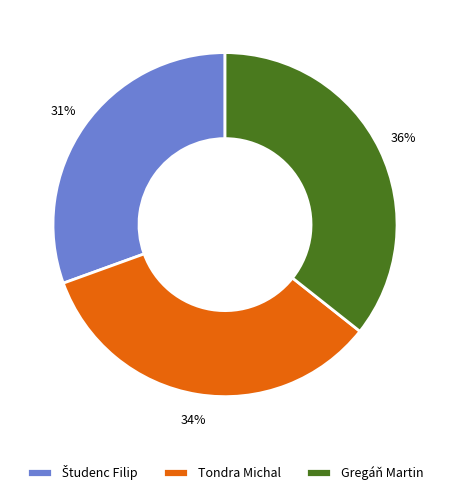

To the nearest percent, what percentage of the pie is Tondra Michal?

34%